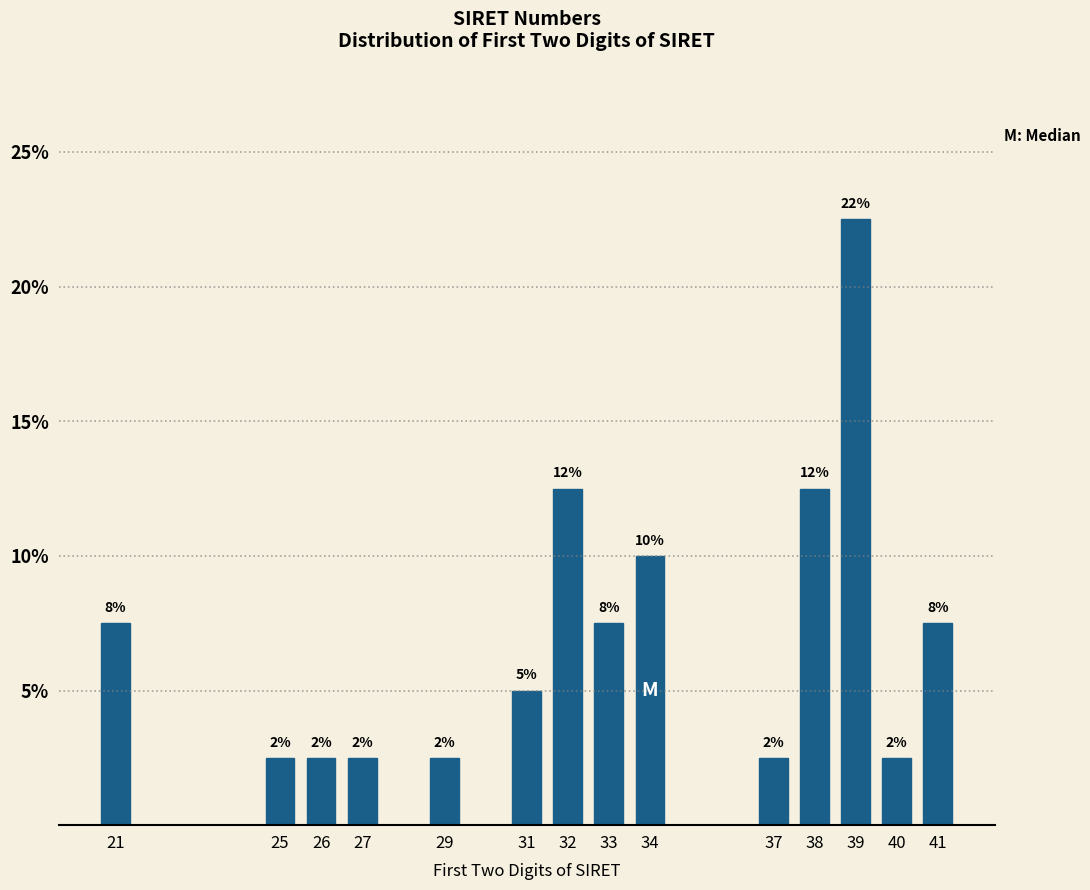

Does the chart contain any negative values?

No